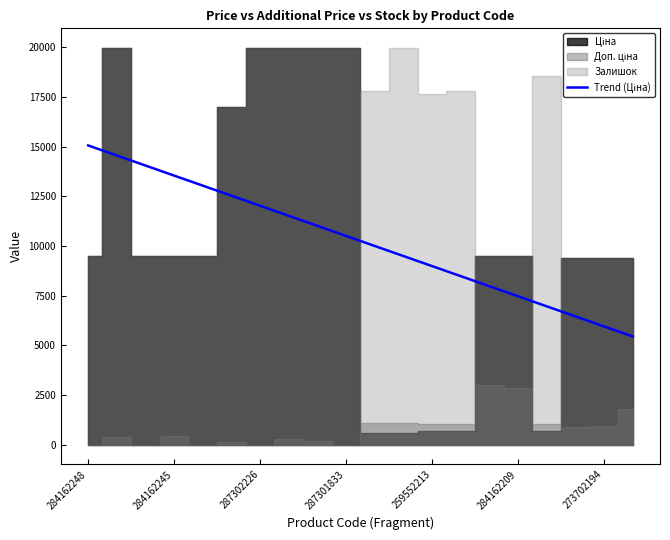

What is the ratio of the value at 259552213 to the value at 284162245?

0.9